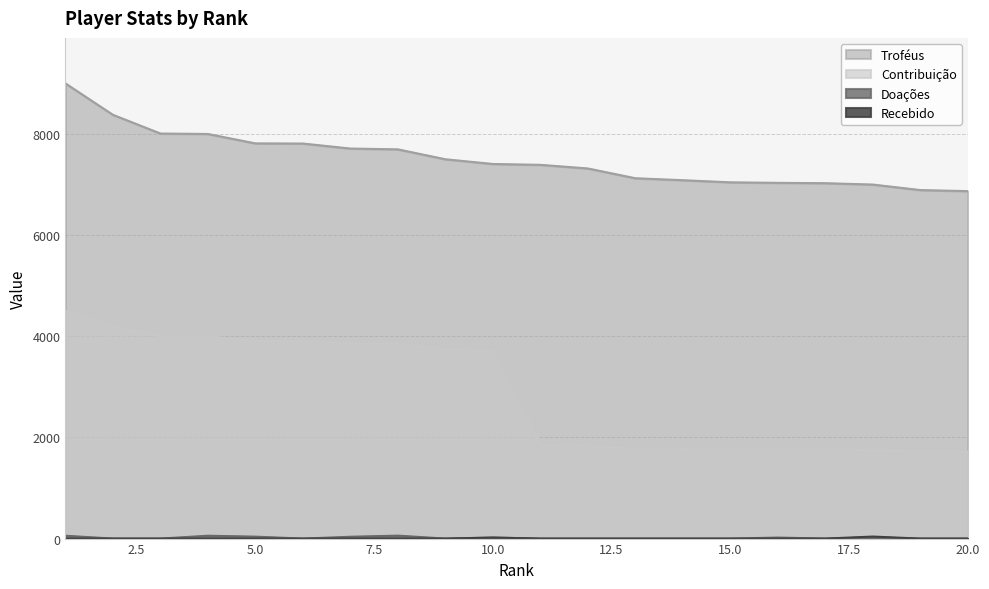

Which series has the widest spread of values?

Contribuição